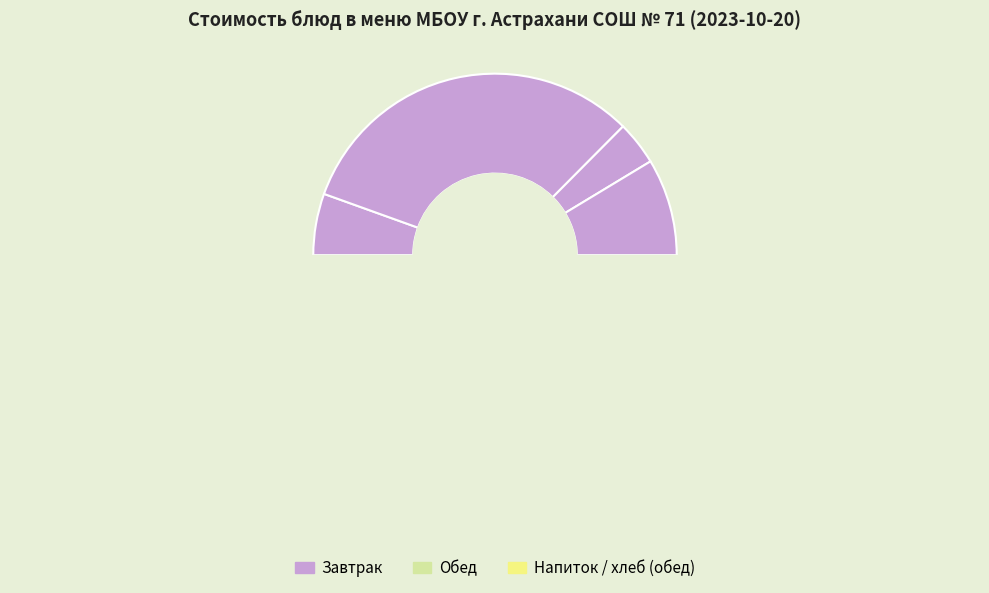

To the nearest percent, what is the combined percentage of Компот из сушеных плодов and Овощи натуральные свежие?

16%